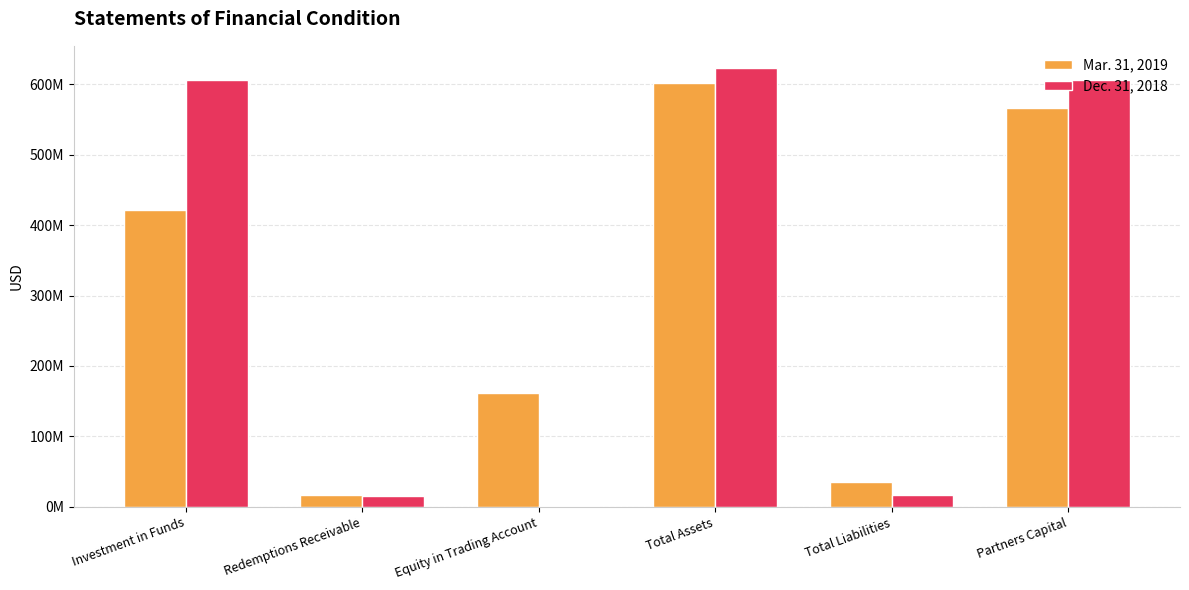

The value of Dec. 31, 2018 at Total Liabilities is 11882811. True or false?

False